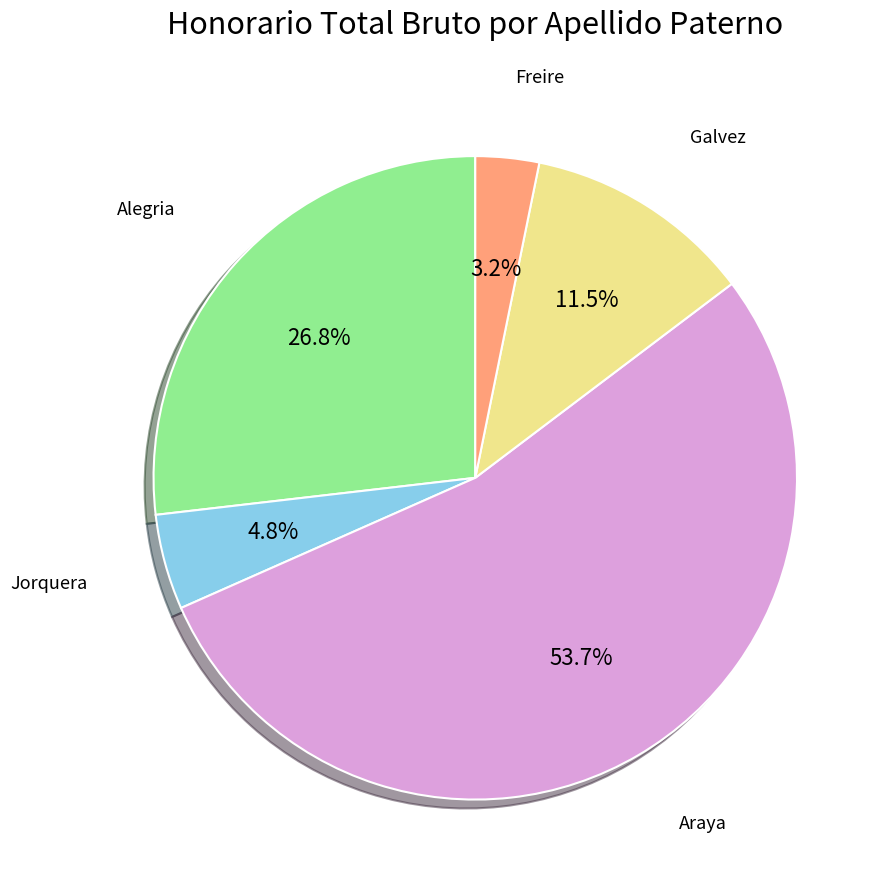

How many slices are in this pie chart?

5